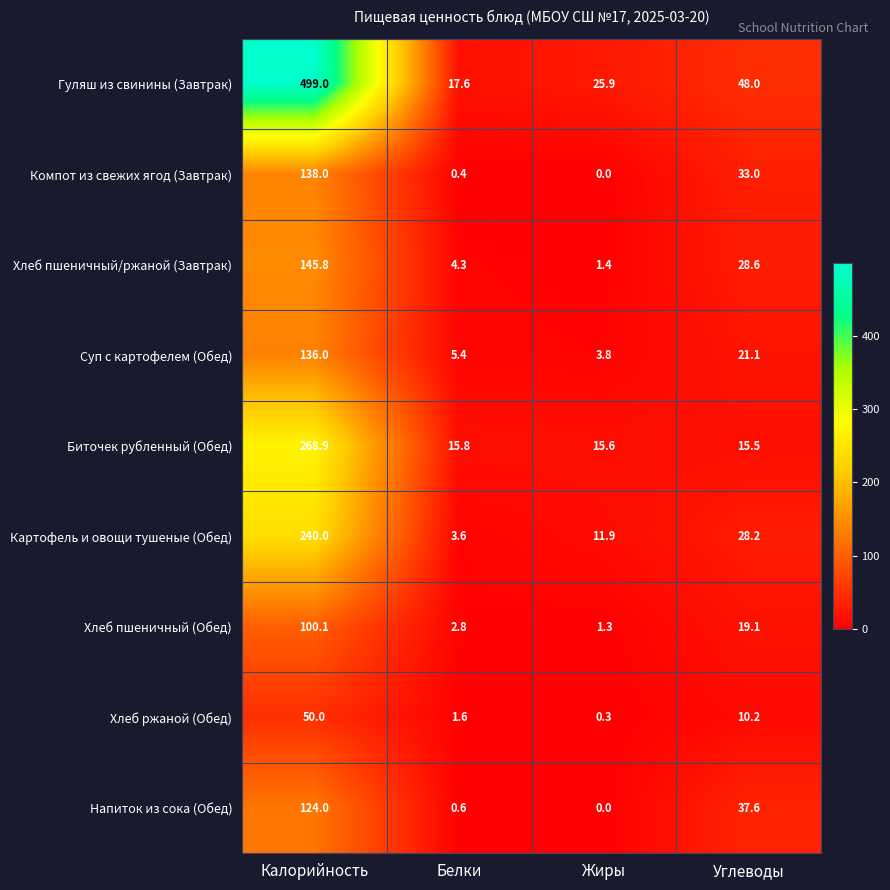

At which category does the chart reach its minimum across all series?

Жиры